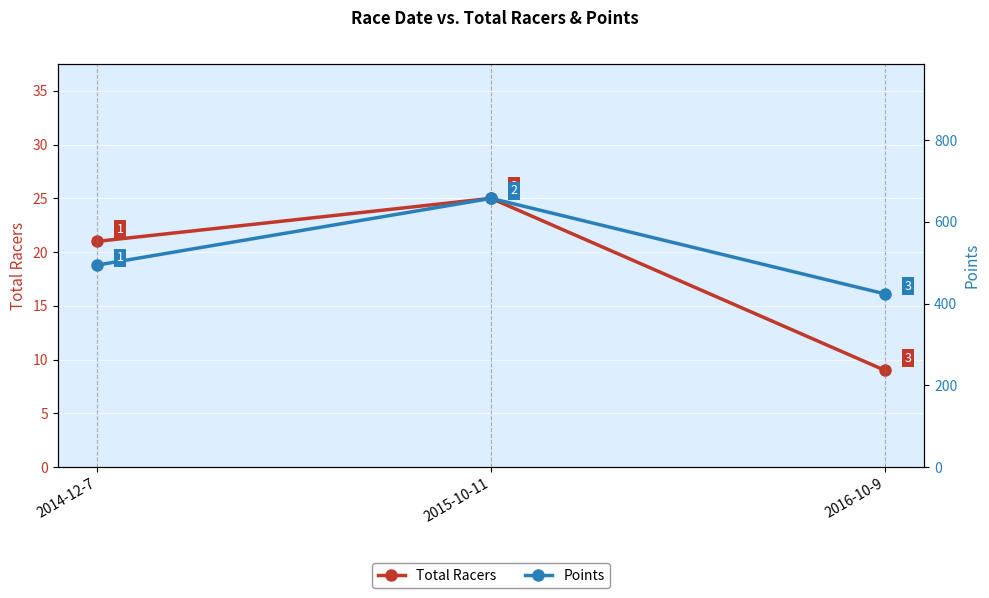

How many data points in Total Racers are less than 21?

1